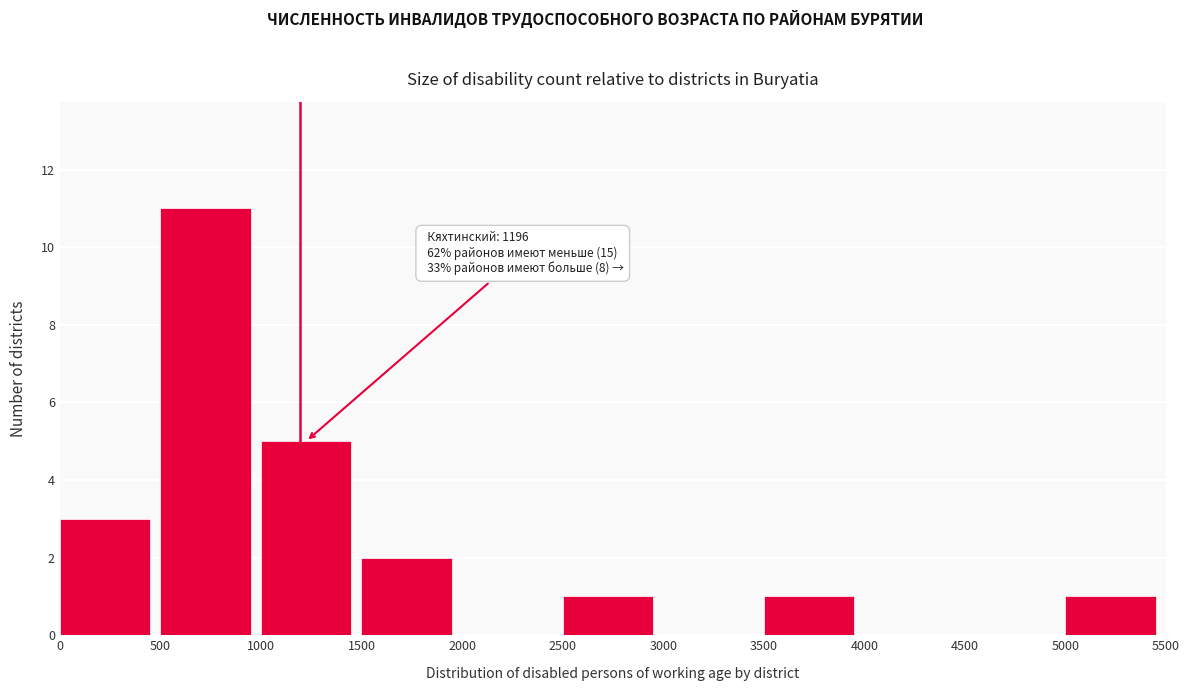

Over which range of the x-axis is the bar tallest?

500 to 1000